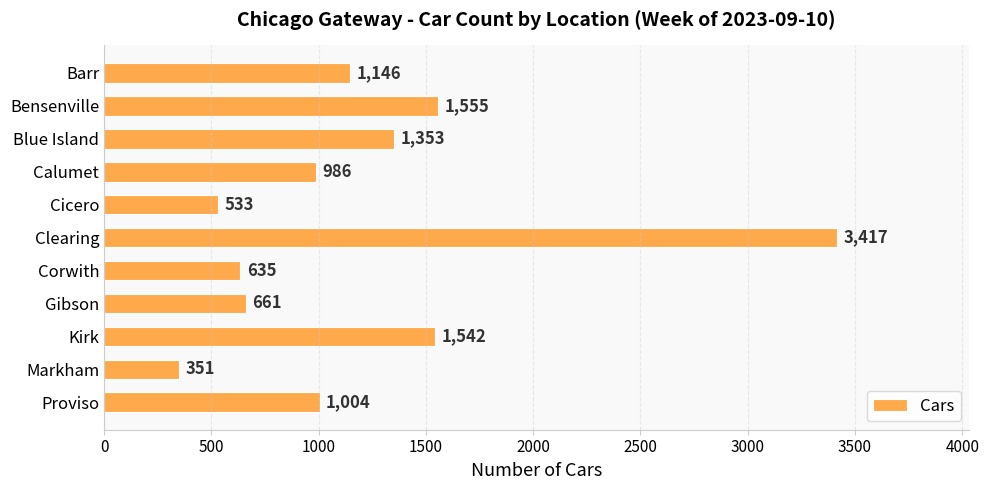

What is the difference between the maximum and minimum values?

3066